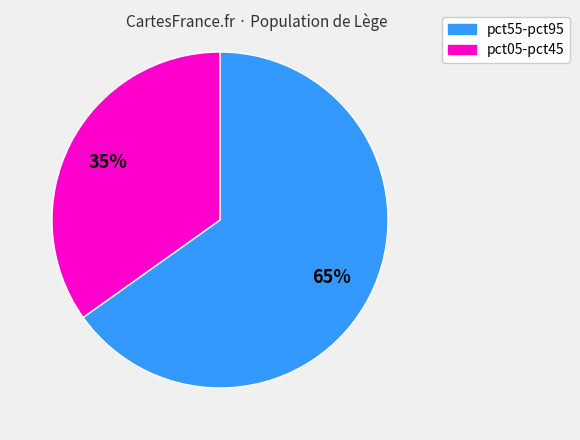

Is there a majority slice in this chart?

Yes